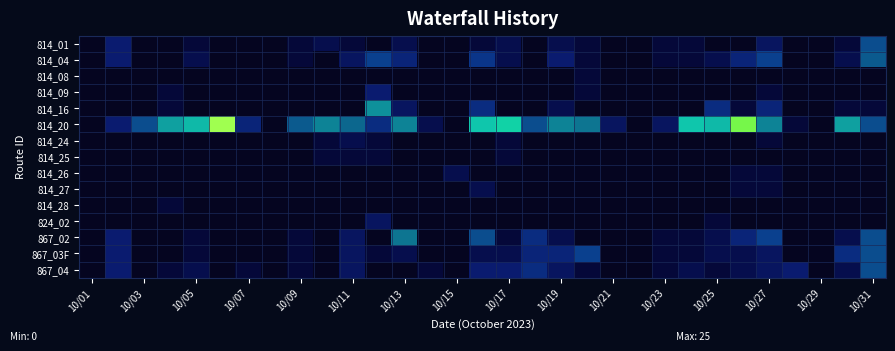

How many series are shown in this chart?

15